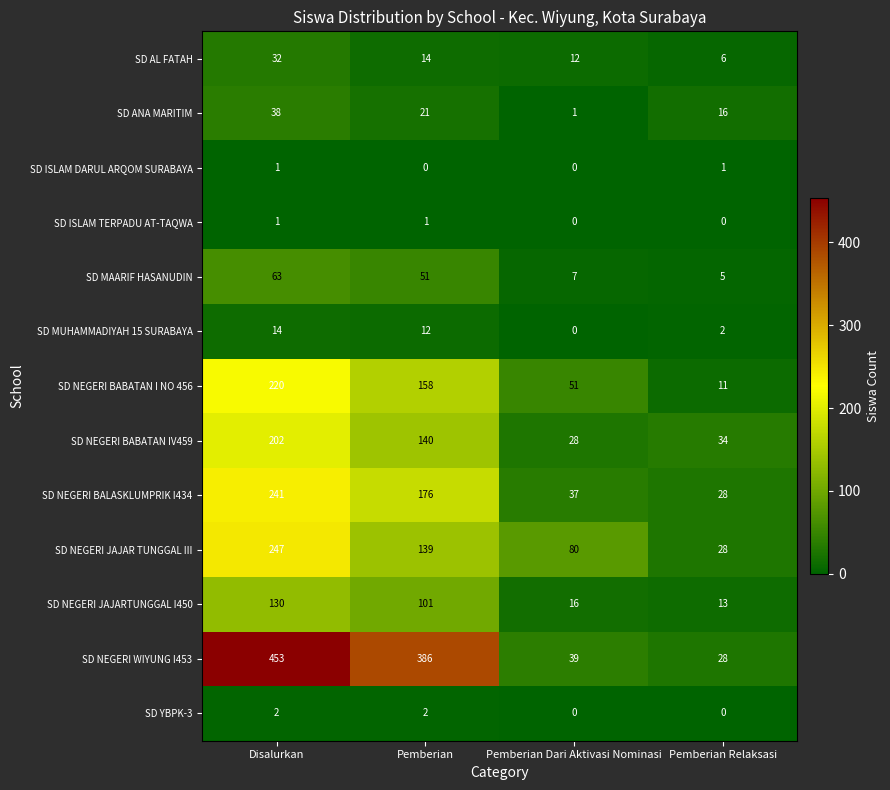

Rank the categories by SD NEGERI BABATAN I NO 456 value from lowest to highest.

Pemberian Relaksasi, Pemberian Dari Aktivasi Nominasi, Pemberian, Disalurkan